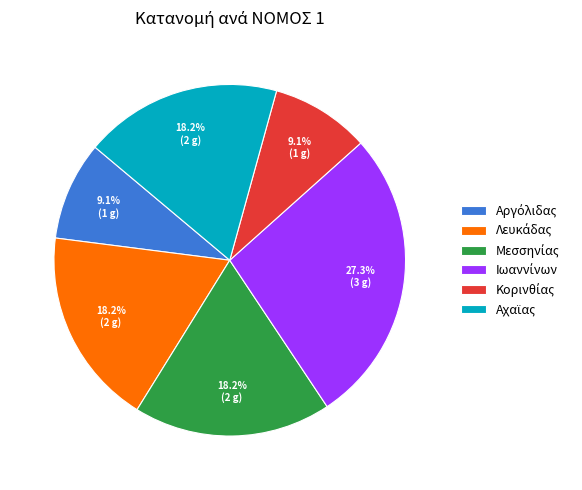

Is there a majority slice in this chart?

No